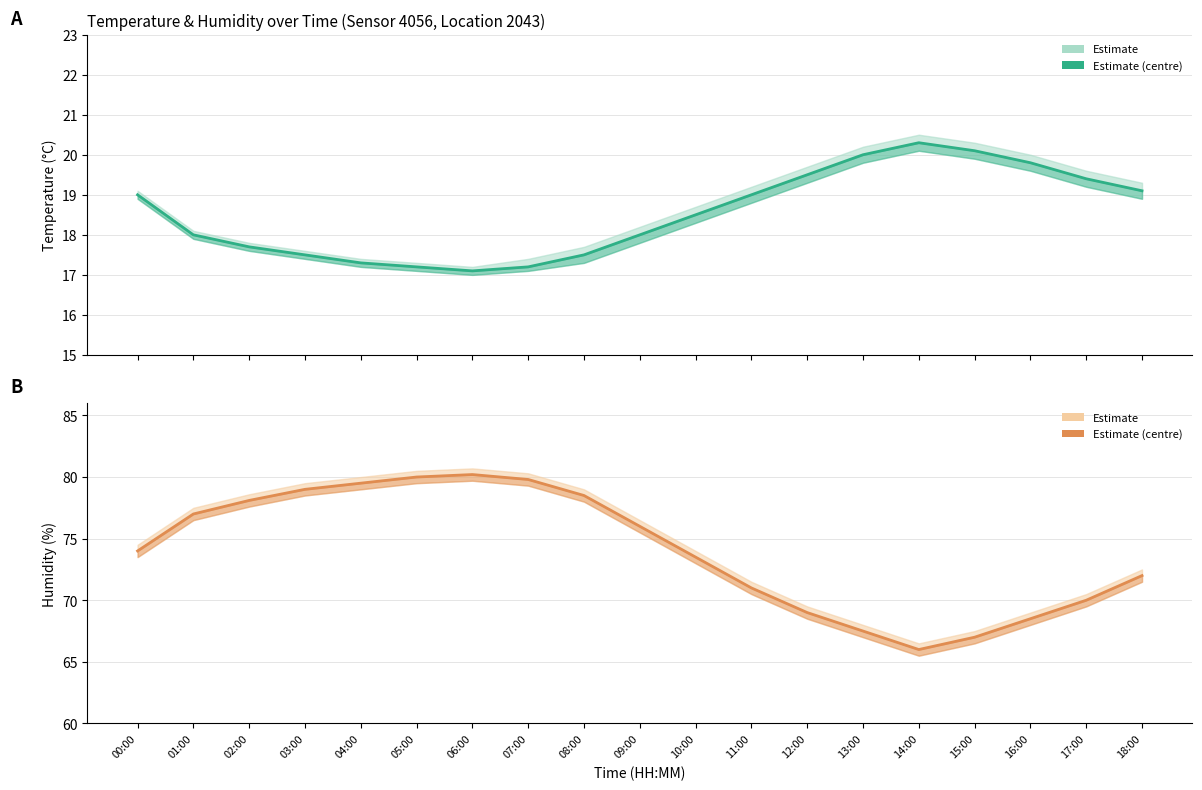

How many lines are shown in the chart?

2